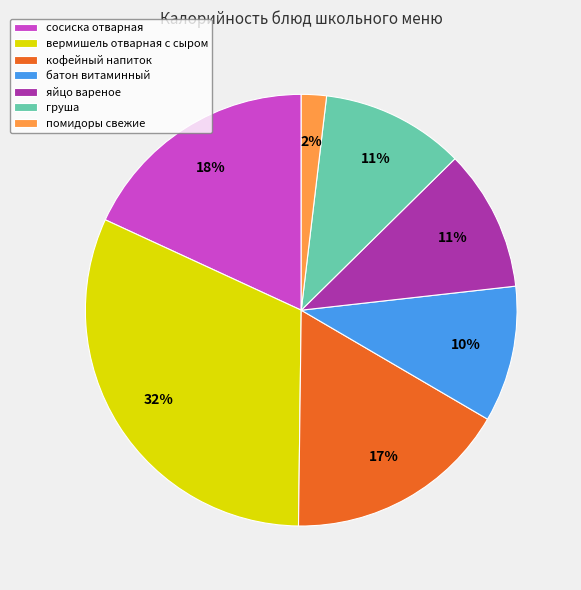

Is it true that батон витаминный is 16% of the pie?

False